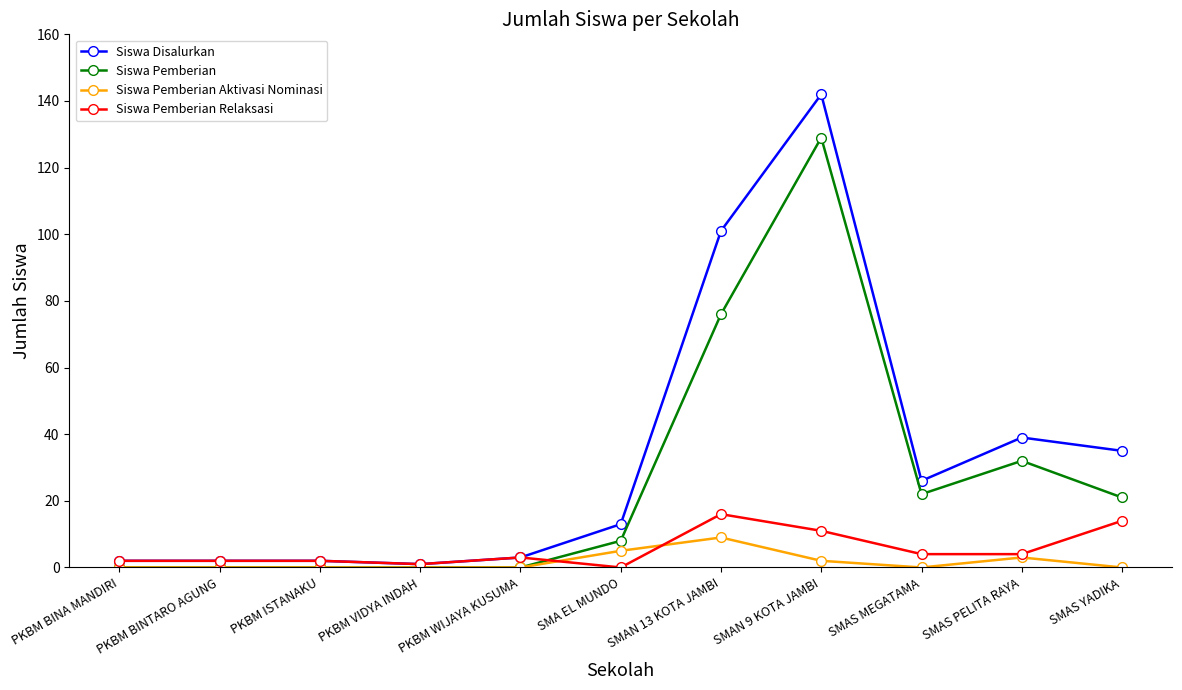

At which category is the sum across all series the highest?

SMAN 9 KOTA JAMBI